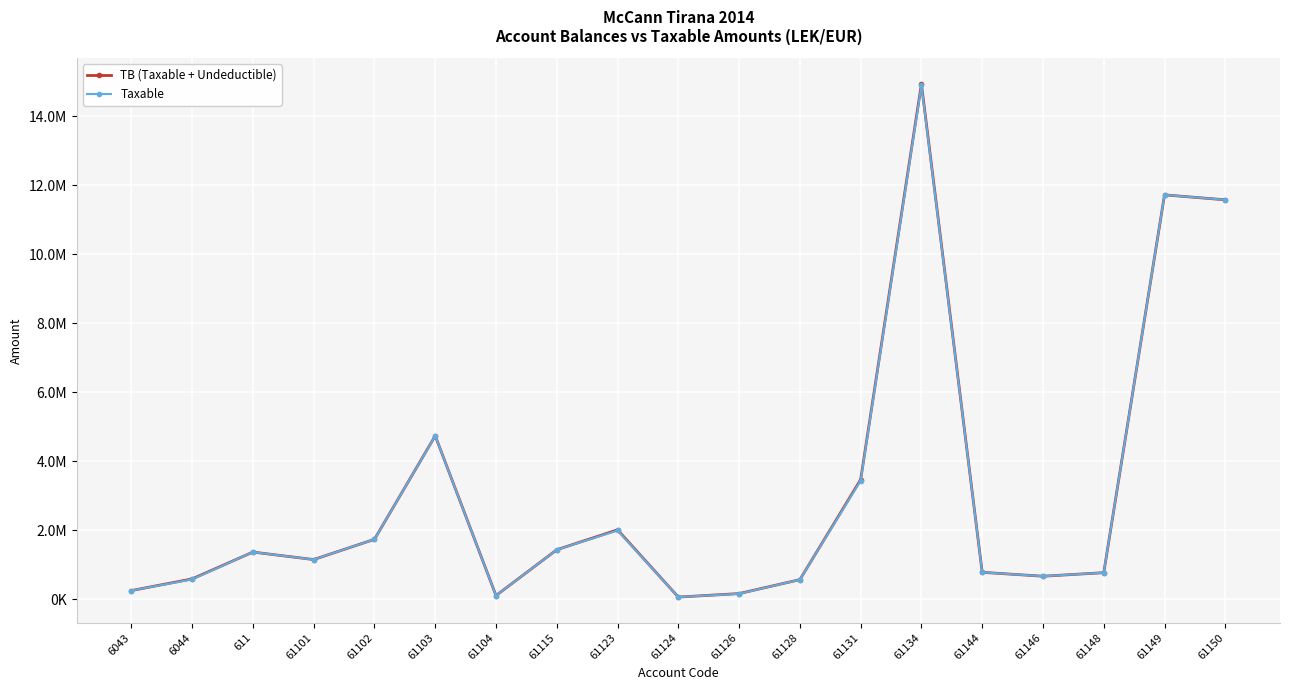

At which category does Taxable reach its first local peak?

611